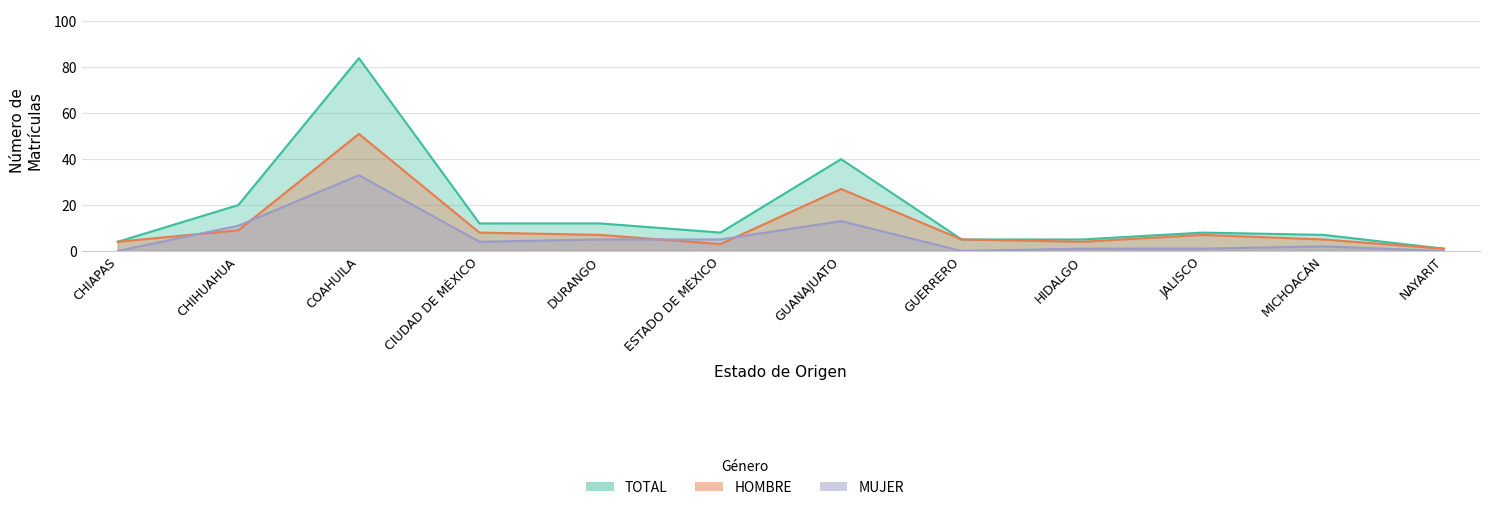

How many lines are shown in the chart?

3